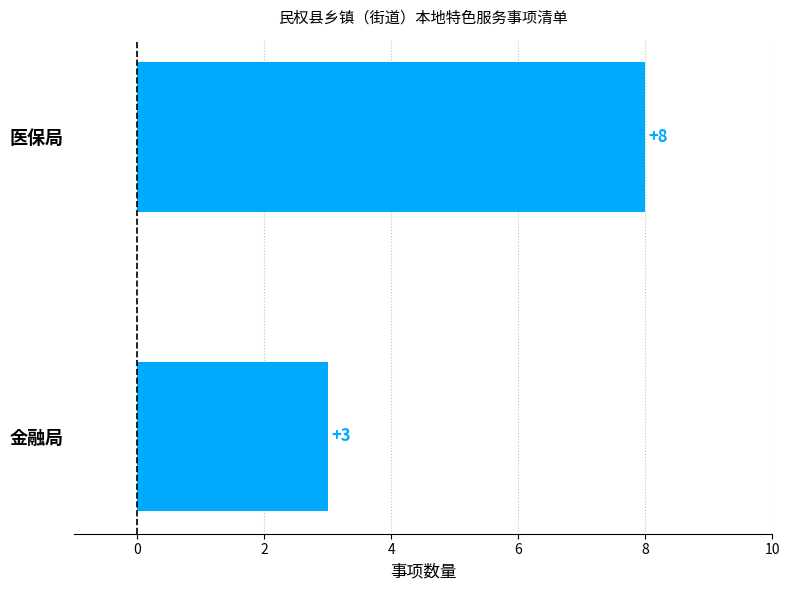

What is the maximum value shown in the chart?

8